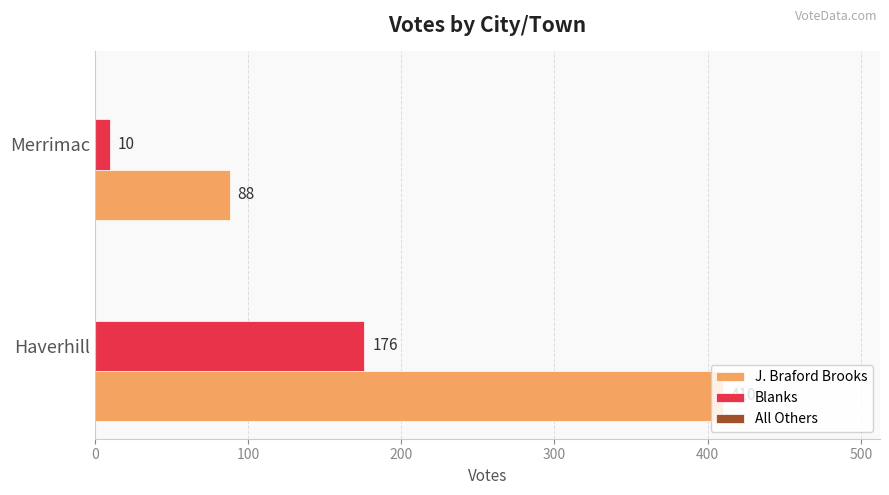

Which series has the largest total across all categories?

J. Braford Brooks